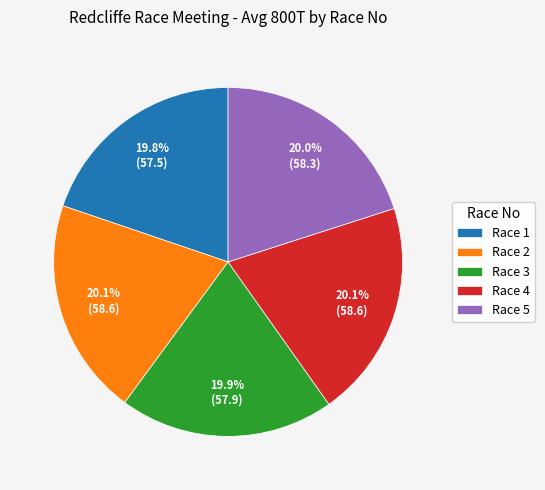

Combined, what portion of the pie is Race 3 and Race 2?

40.0%